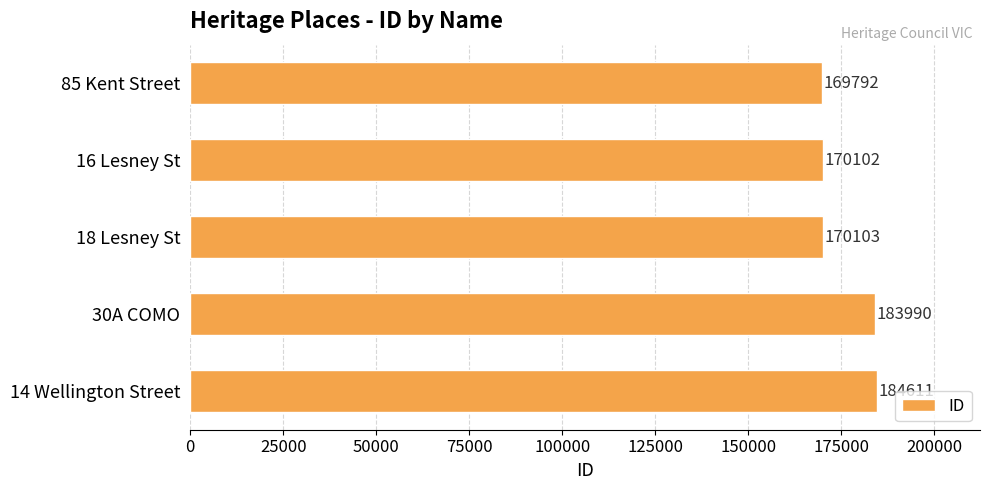

At which category does the chart reach its peak across all series?

14 Wellington Street